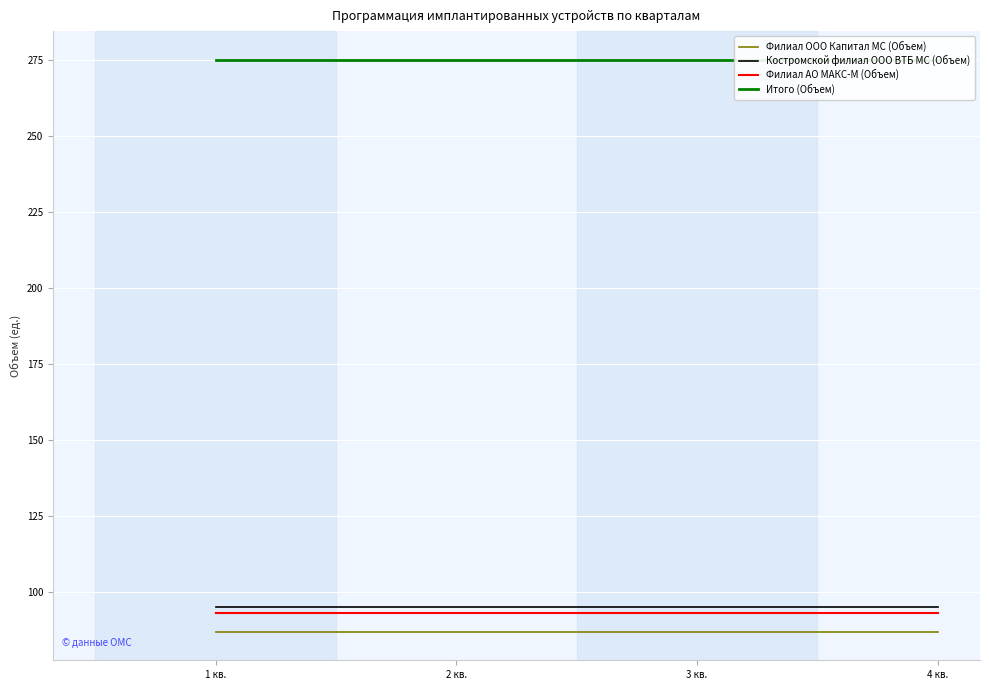

At 3 кв., list the series in order from smallest to largest.

Филиал ООО Капитал МС (Объем), Филиал АО МАКС-М (Объем), Костромской филиал ООО ВТБ МС (Объем), Итого (Объем)